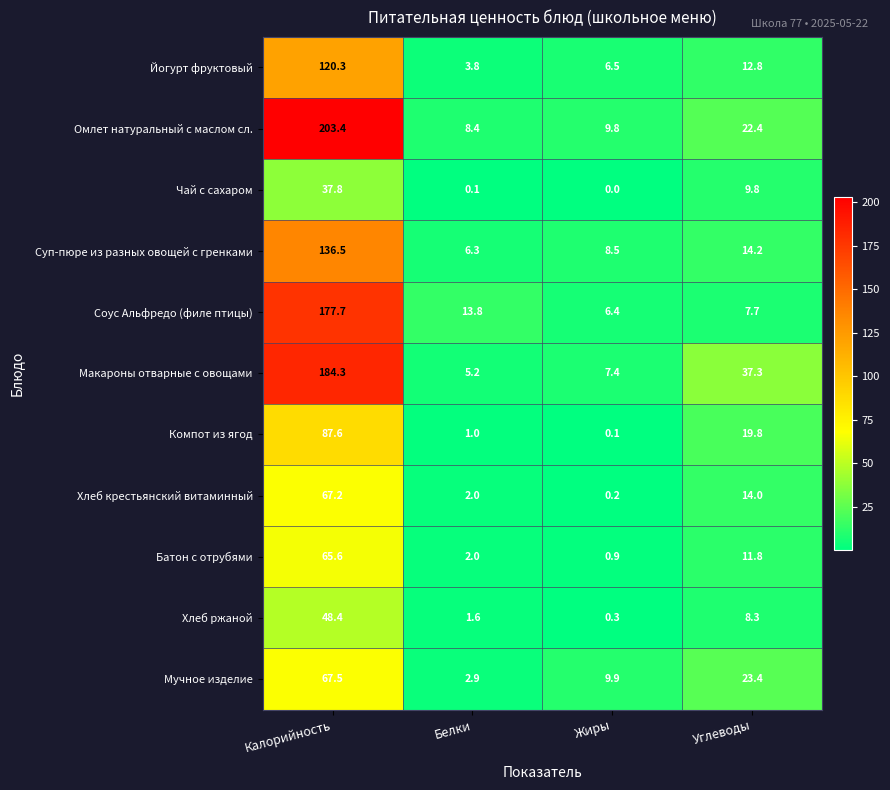

The Мучное изделие series shows 67.5 at Калорийность. True or false?

True